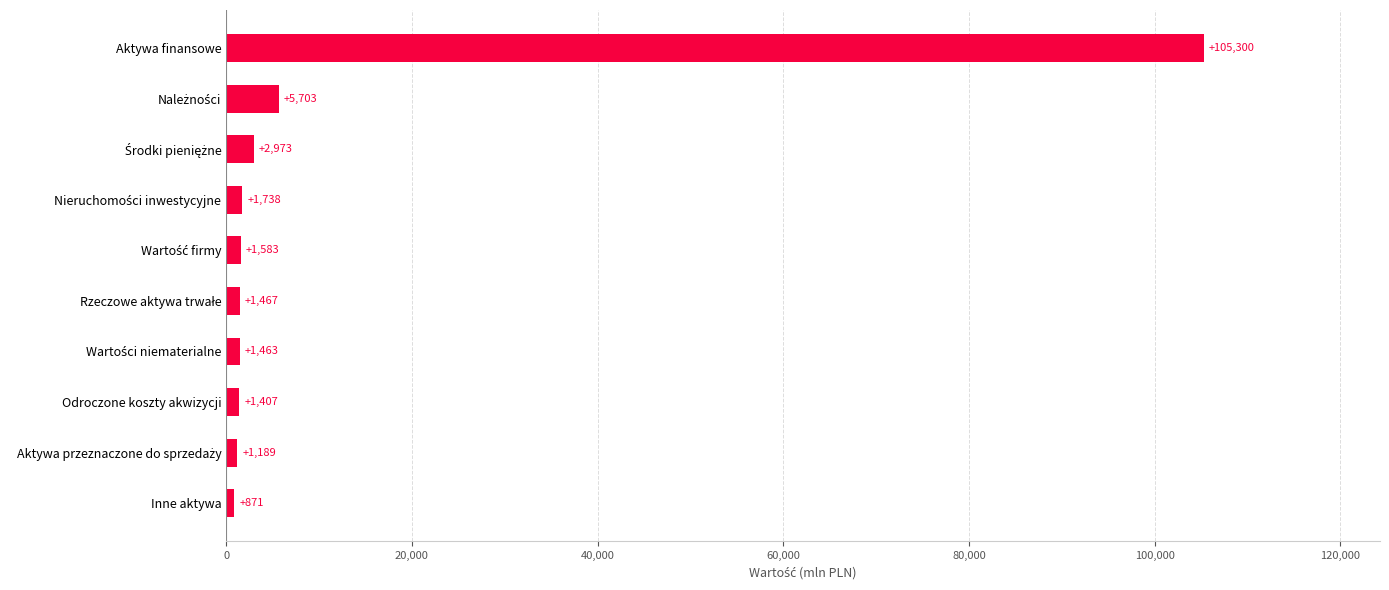

What is the difference between the maximum and minimum values?

104429